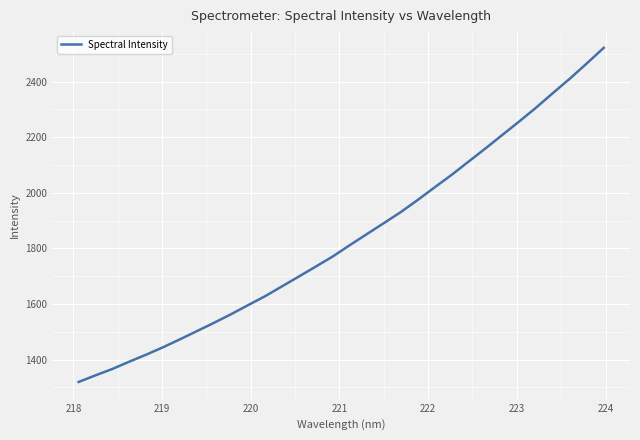

What is the difference between the maximum and minimum values?

1201.9